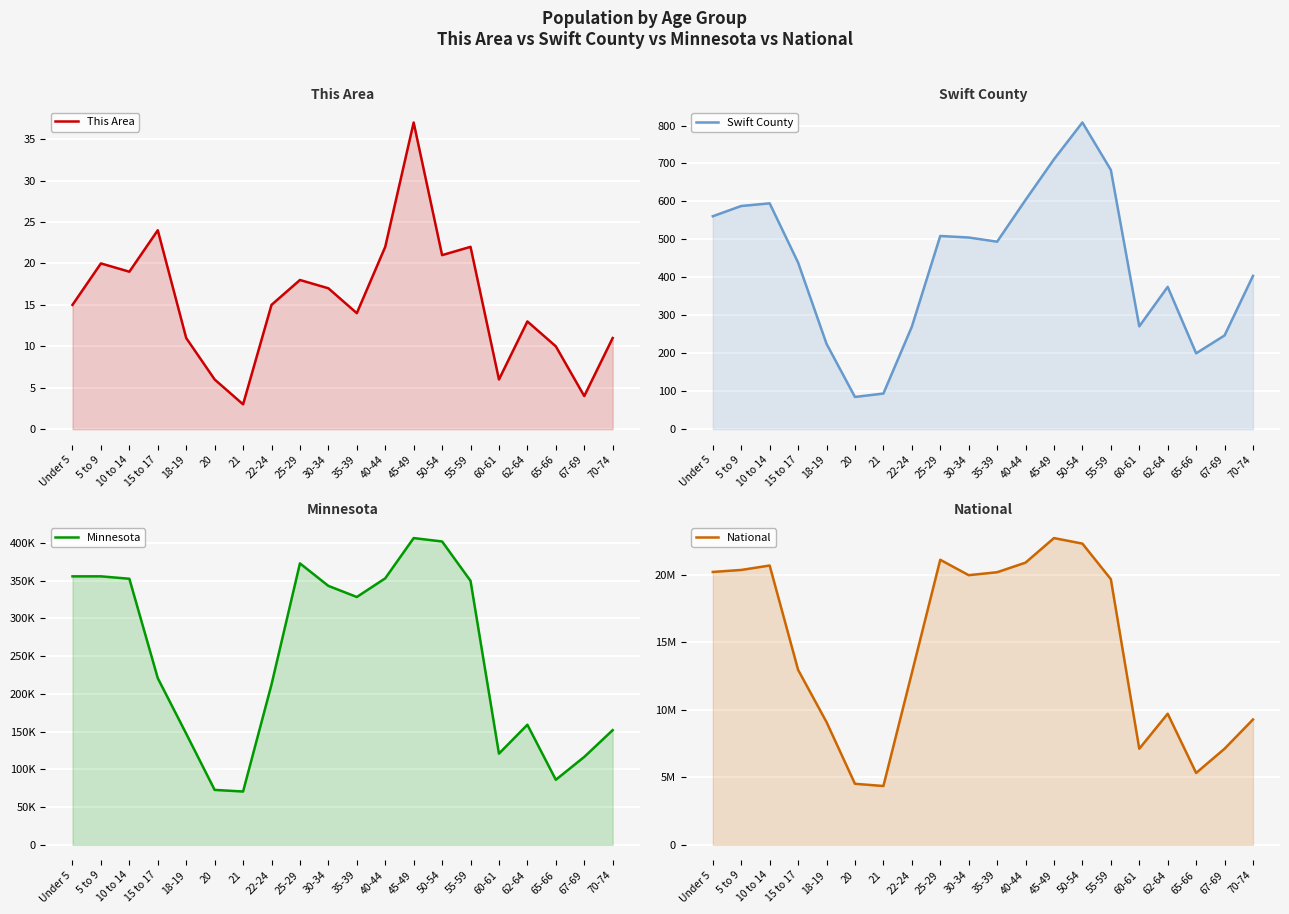

What is the value of the Swift County point at the 20th from the left?

404